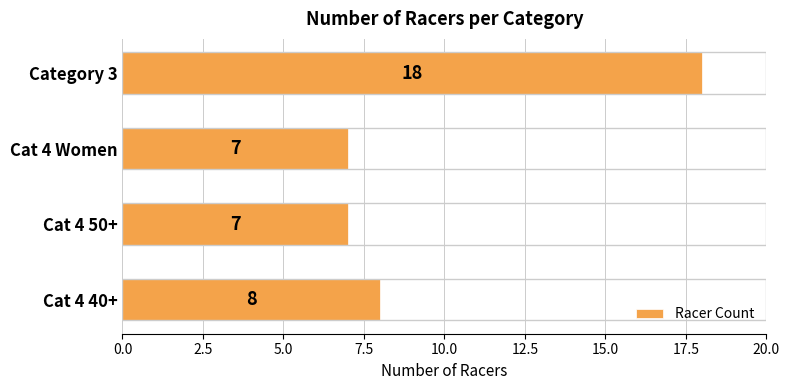

What is the sum of the values at Cat 4 50+ and Cat 4 40+?

15